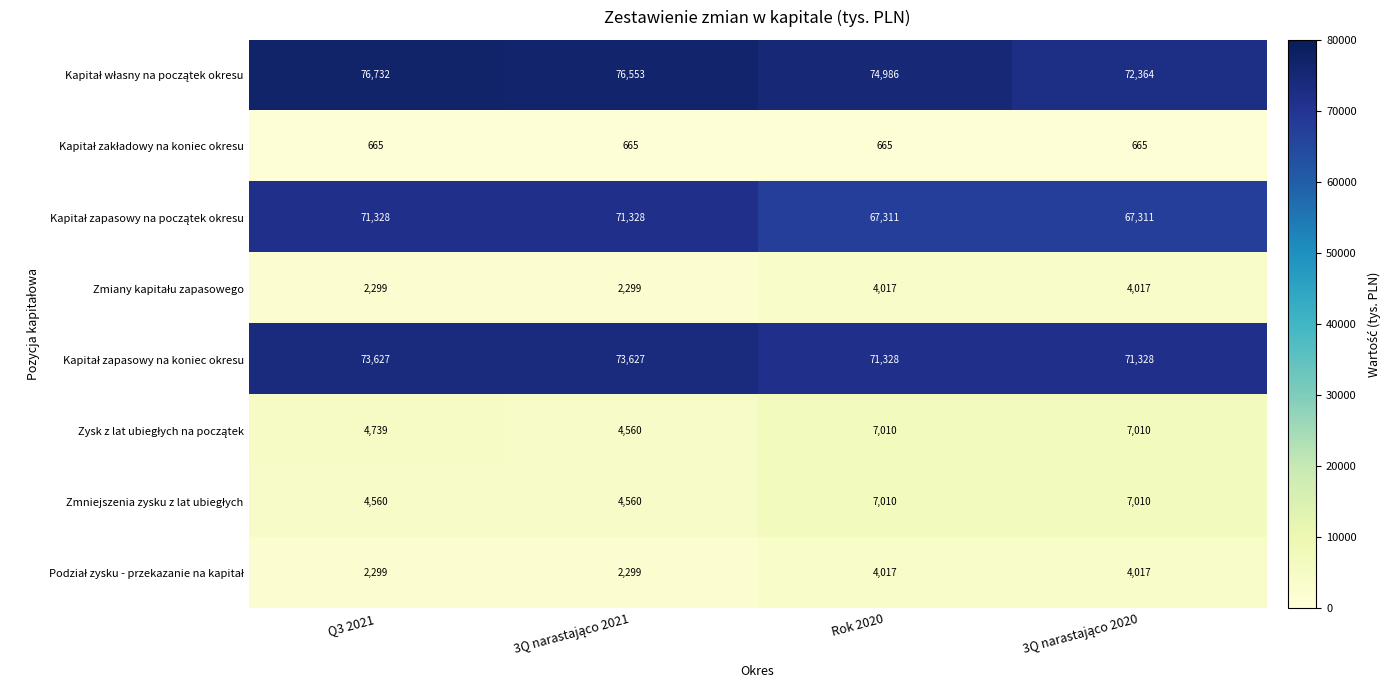

What is the smallest value displayed?

665